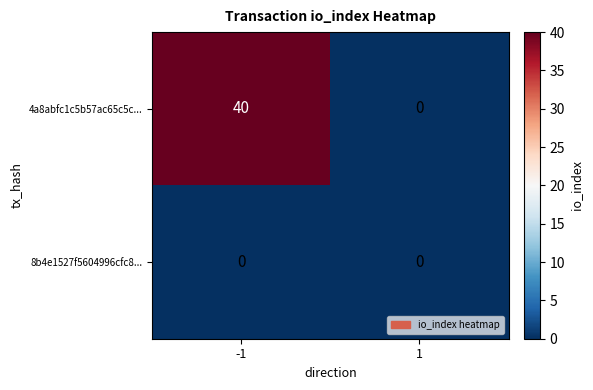

Rank the series by their maximum value, from lowest to highest.

8b4e1527f5604996cfc8..., 4a8abfc1c5b57ac65c5c...